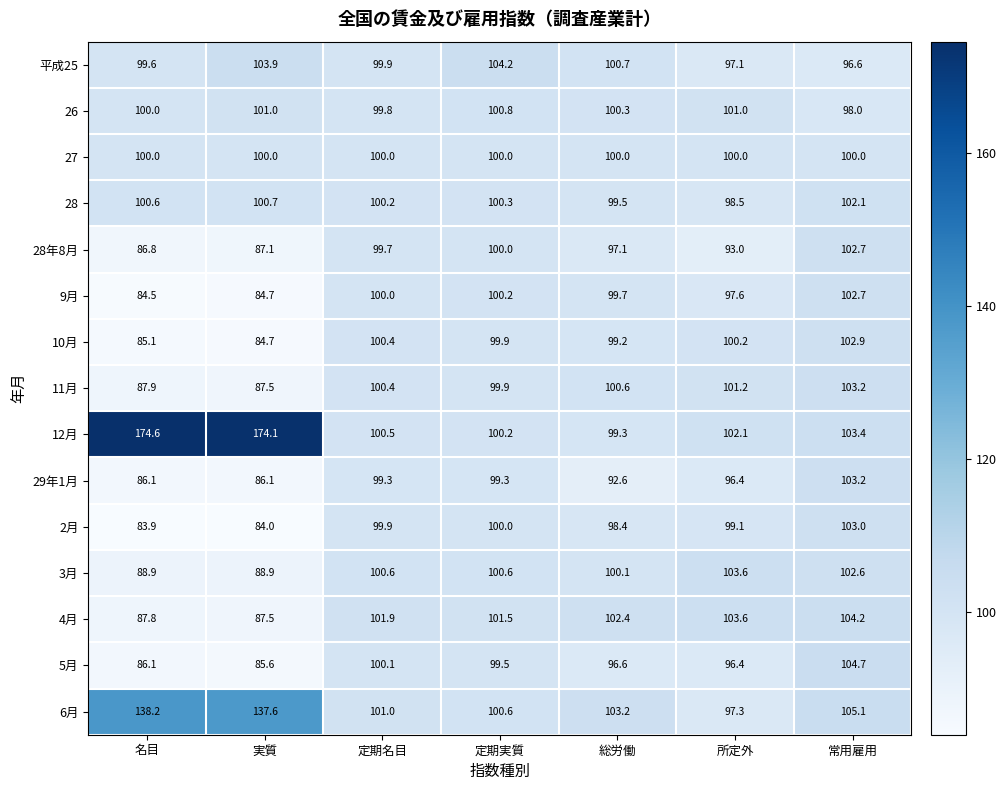

True or false: 5月 has a value of 55.1 at 定期実質.

False